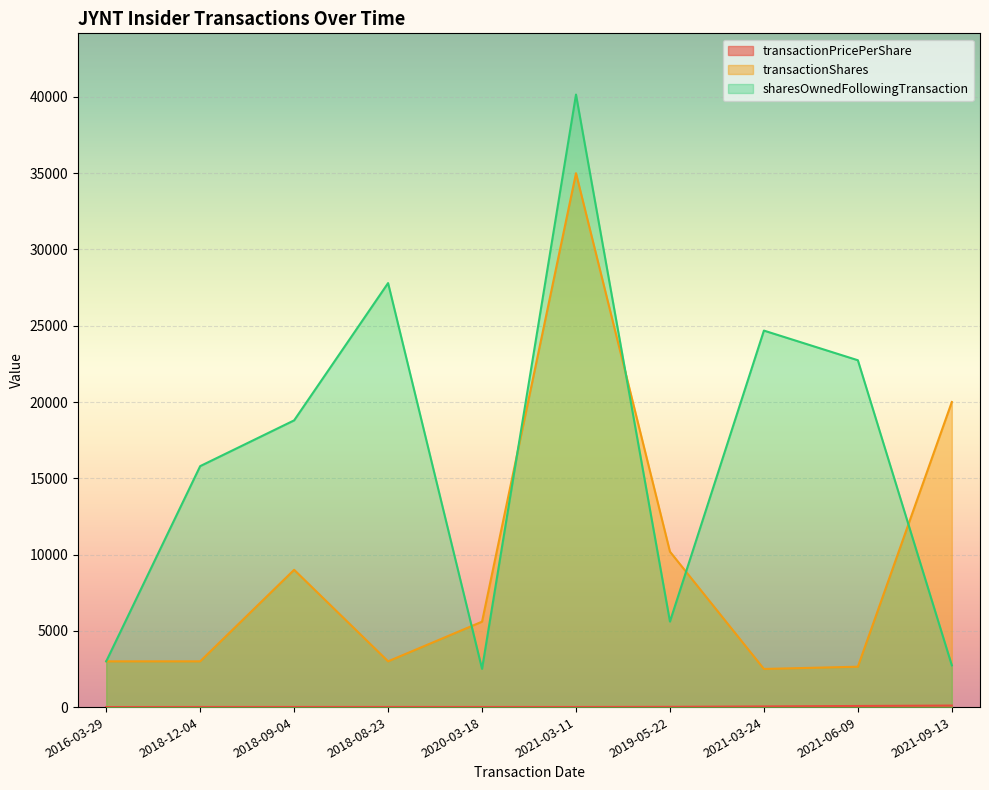

Which series has the largest total across all categories?

sharesOwnedFollowingTransaction